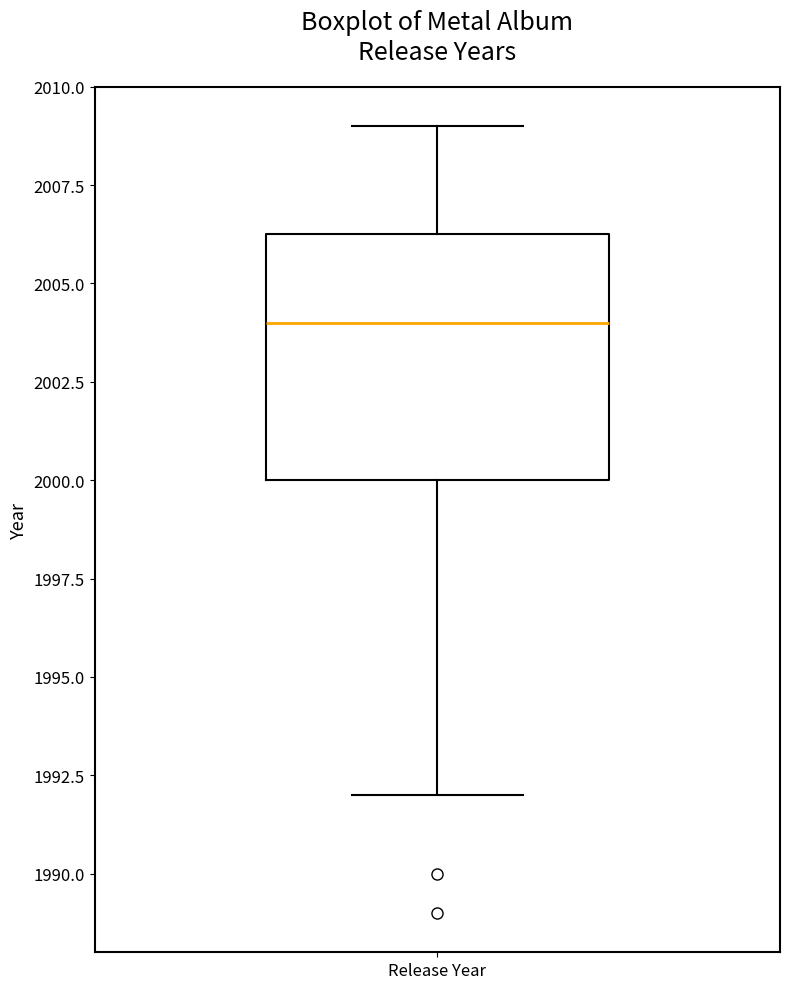

Where does the median line of the box for Release Year sit on the y-axis? The values are not printed on the chart, so give them approximately, as read against the axis.

2004.0